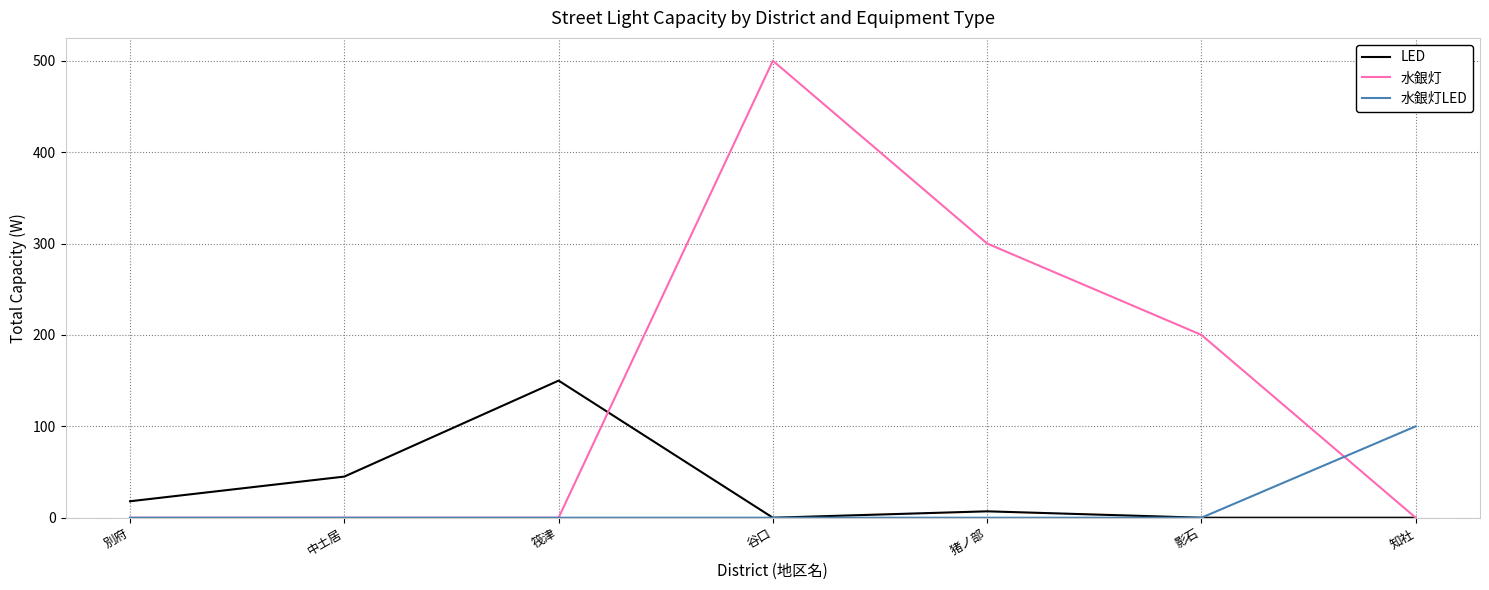

What is the sum of all LED values?

220